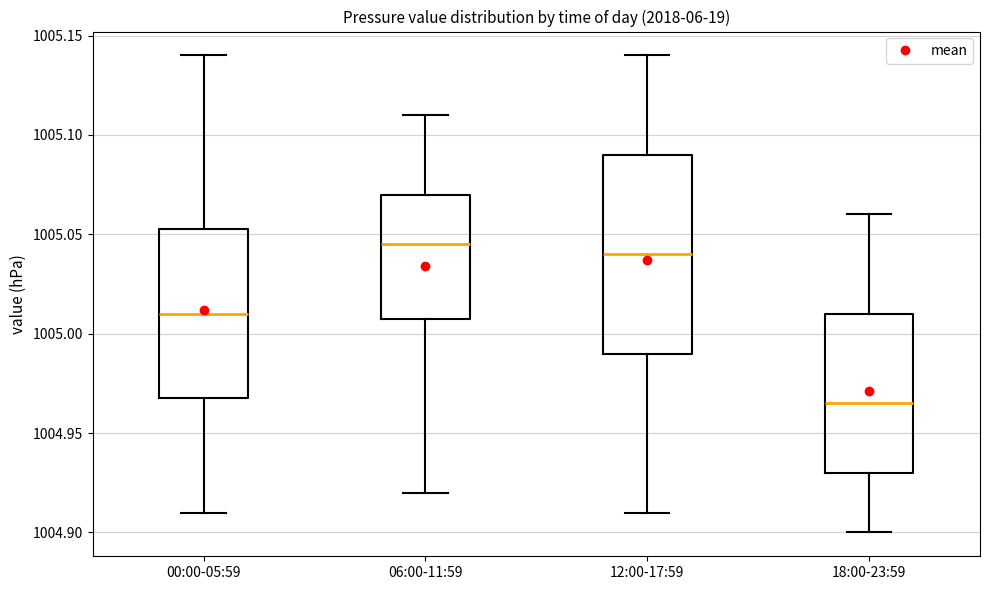

Which box has the lowest median line?

18:00-23:59